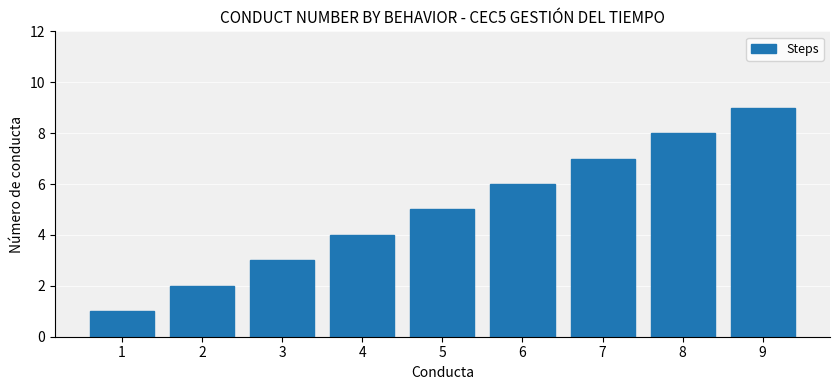

Does the chart contain stacked bars?

No